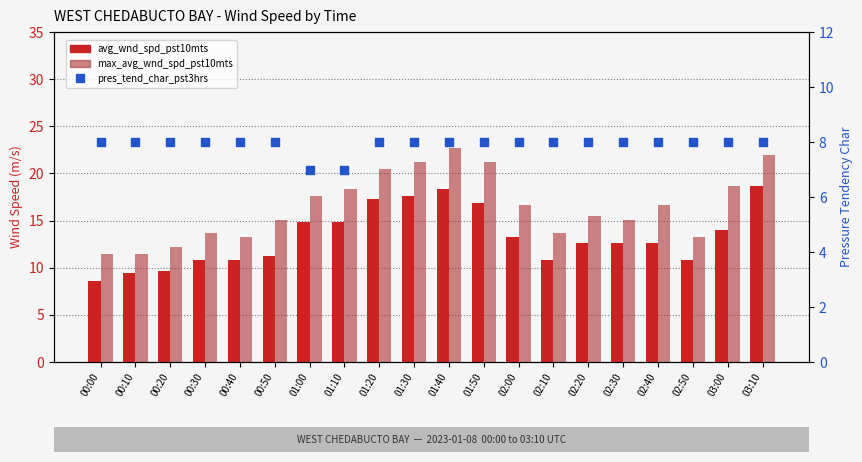

Which series contains the lowest Y value?

pres_tend_char_pst3hrs